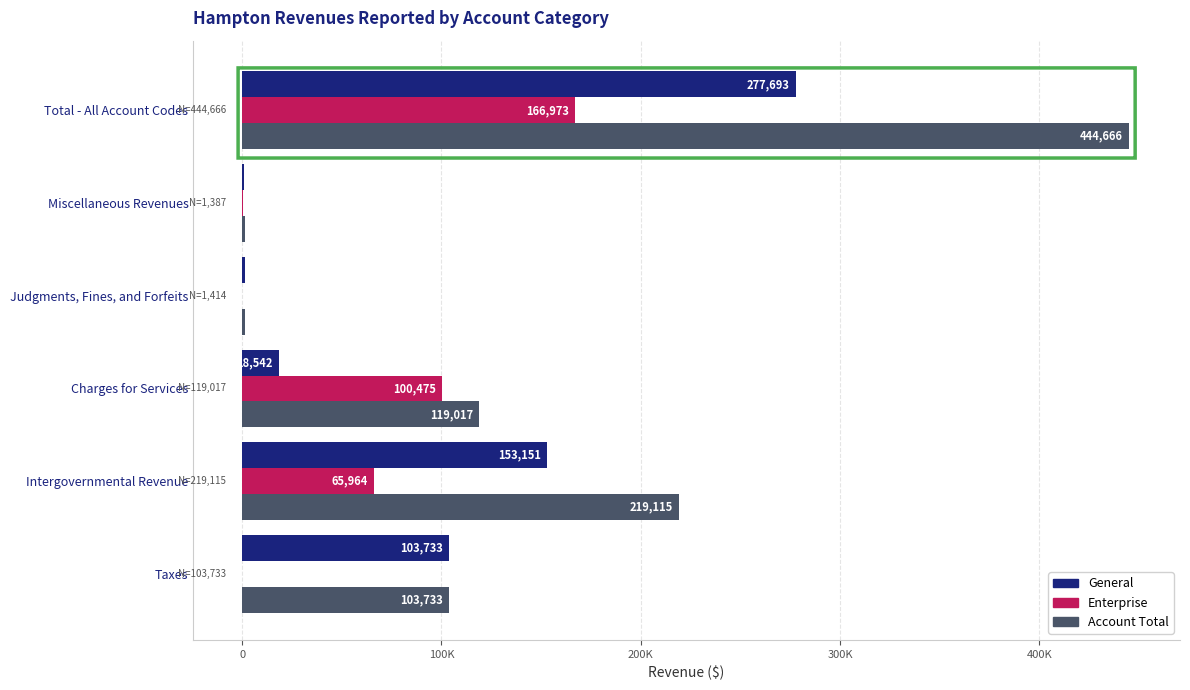

What are all the series names shown in the legend?

General, Enterprise, Account Total